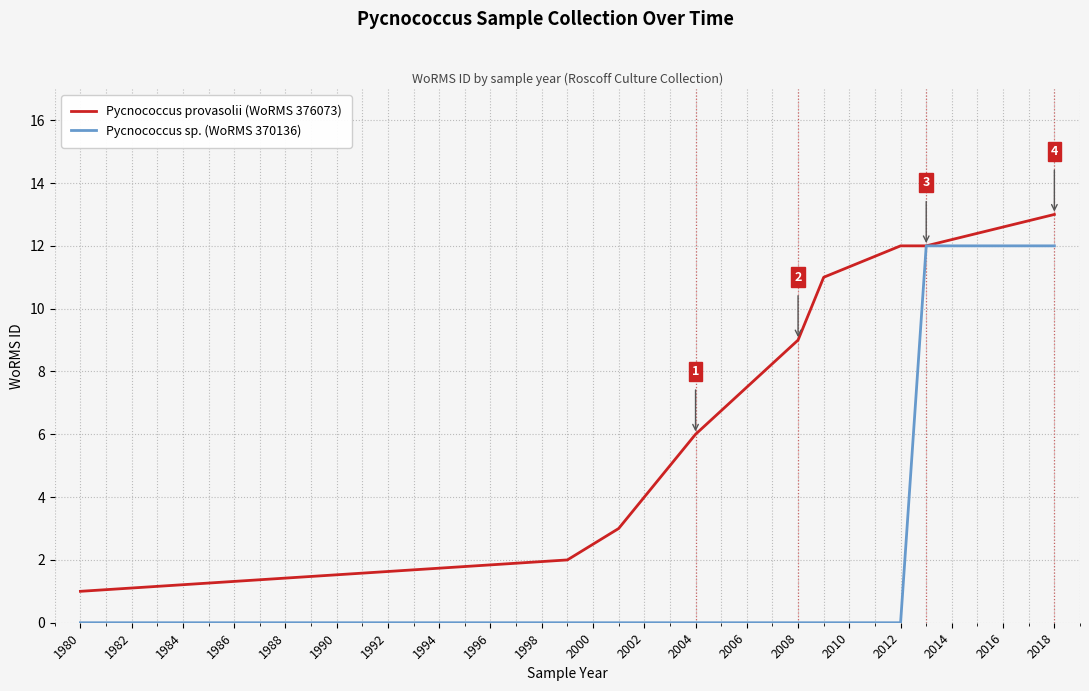

Does the chart have visible grid lines?

Yes